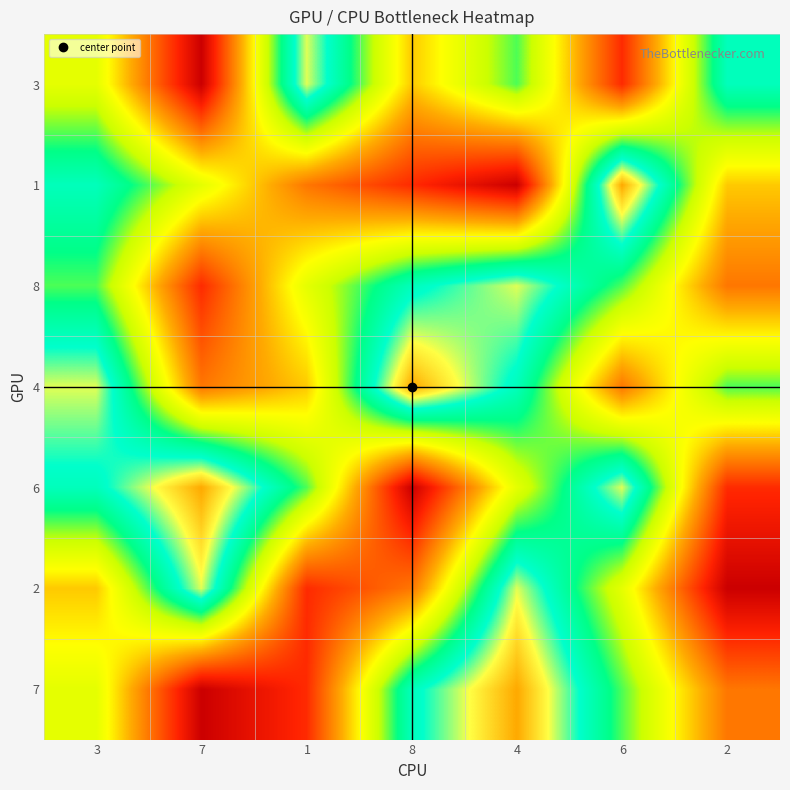

What is the total value across all series at 8?

33